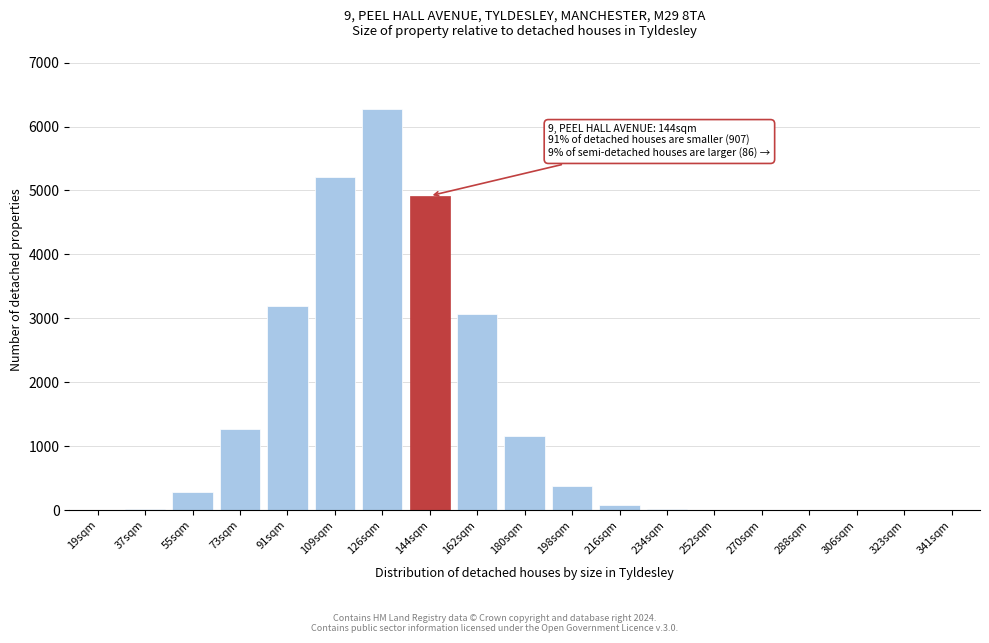

Which label corresponds to the largest value in the chart?

126sqm